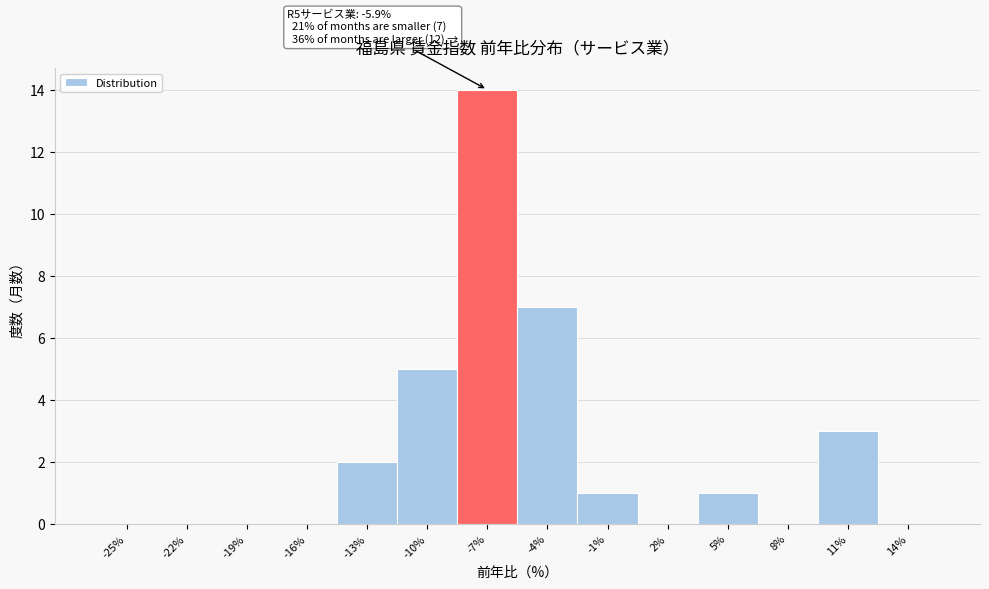

Reading left to right, transcribe all the data shown in this chart.

-25%=0	-22%=0	-19%=0	-16%=0	-13%=2	-10%=5	-7%=14	-4%=7	-1%=1	2%=0	5%=1	8%=0	11%=3	14%=0